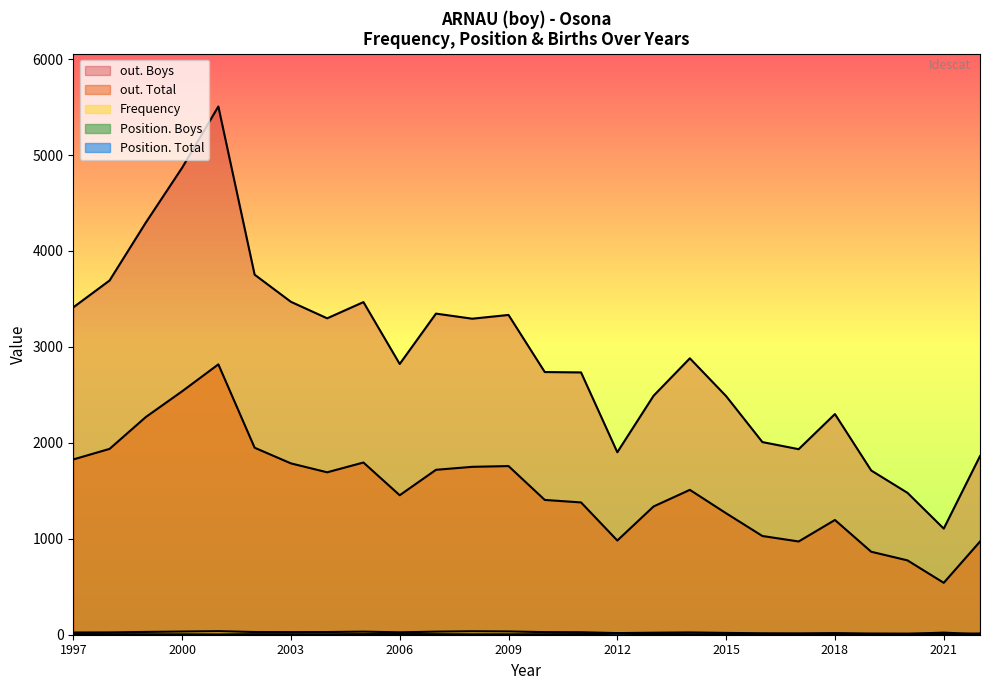

At how many categories does at least one series exceed 4231?

3